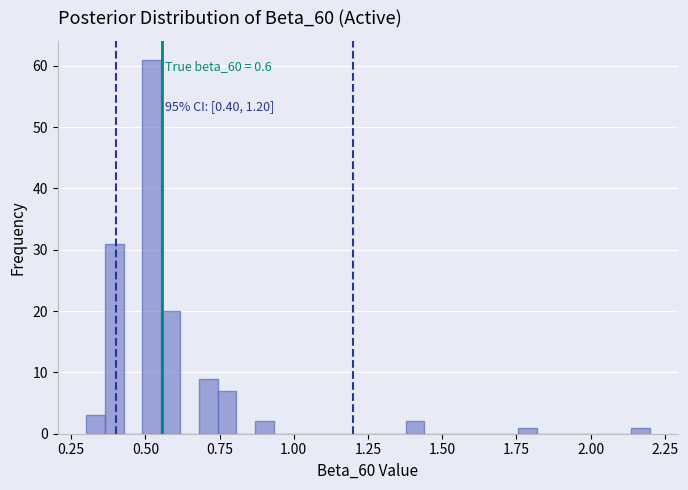

Read against the x-axis, roughly where is the centre of the tallest bar?

0.50